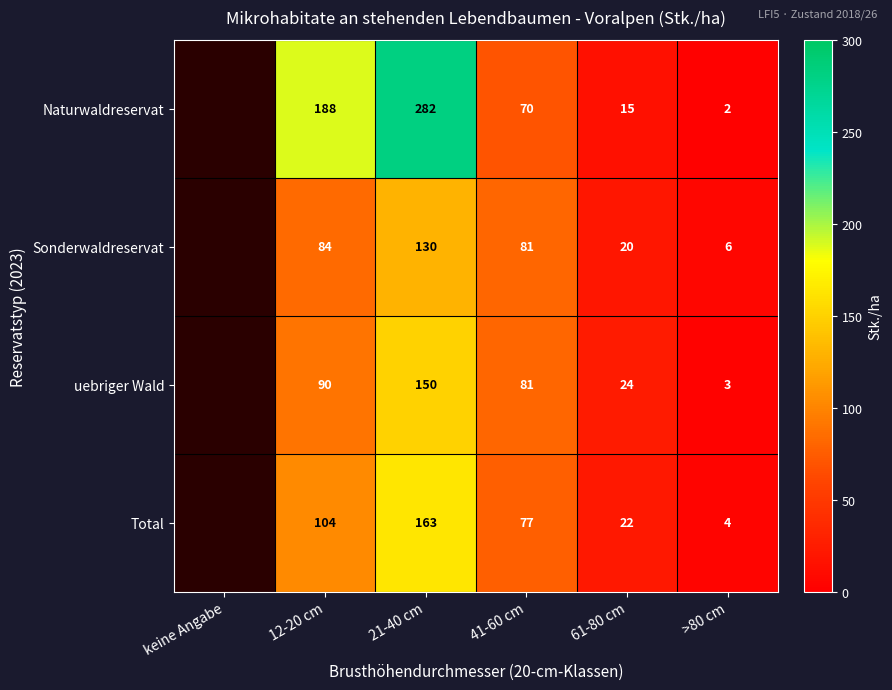

Between keine Angabe and >80 cm, which is larger?

>80 cm